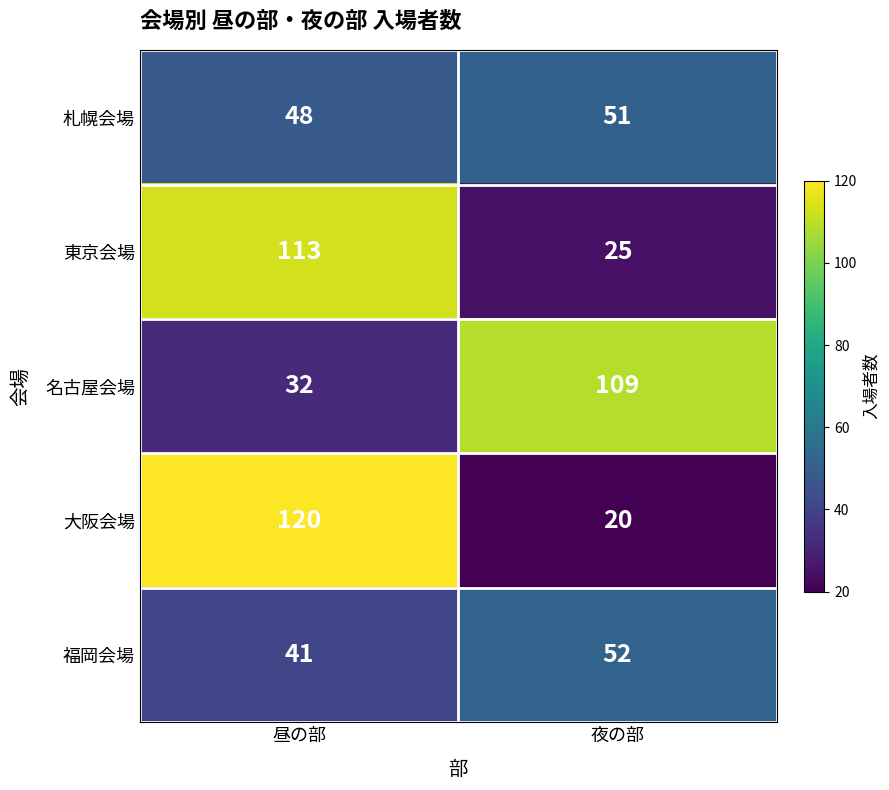

At which category is the sum across all series the highest?

昼の部